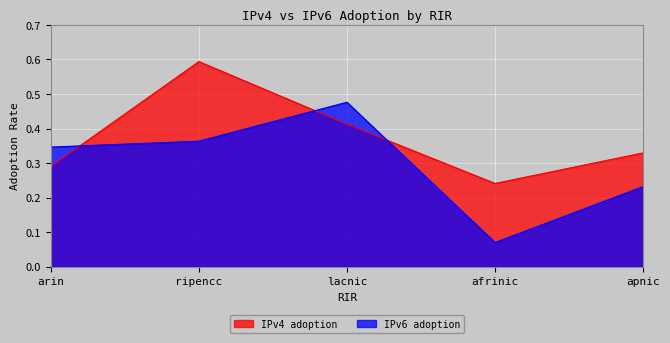

Reading right to left, what are all the values shown in this chart?

IPv4 adoption: 0.3	0.2	0.4	0.6	0.3
IPv6 adoption: 0.2	0.1	0.5	0.4	0.3